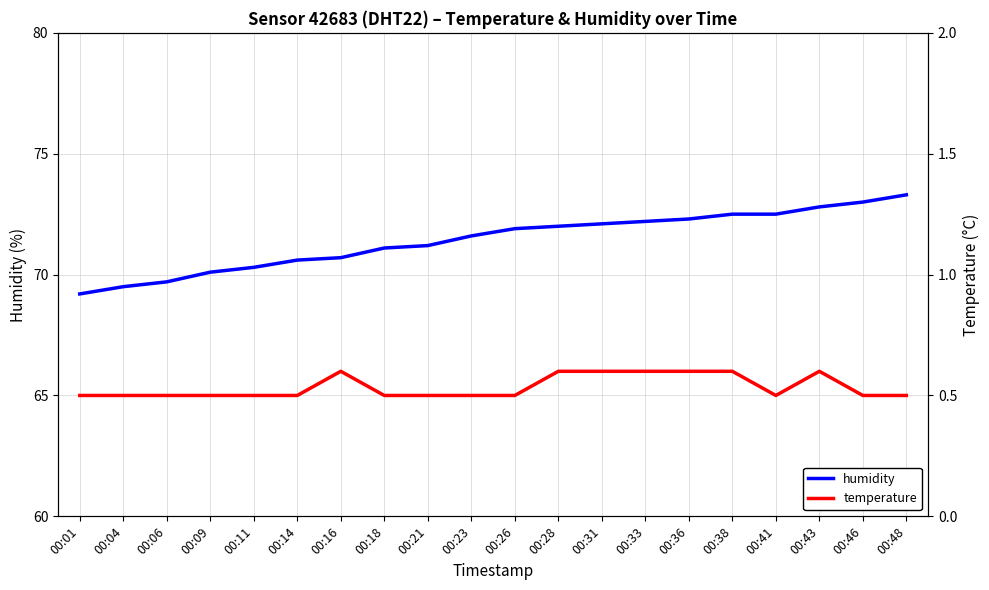

What is the greatest value displayed?

73.3